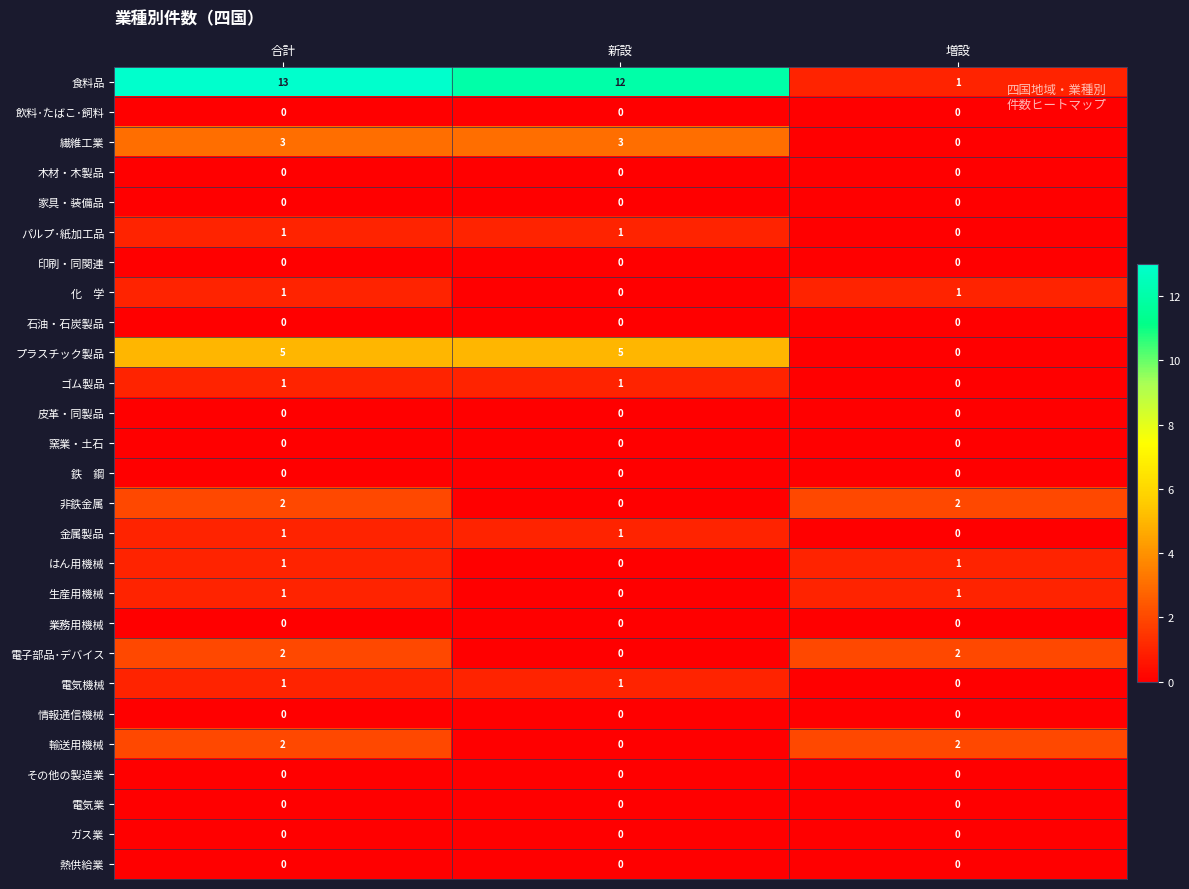

At how many categories does at least one series exceed 10?

2